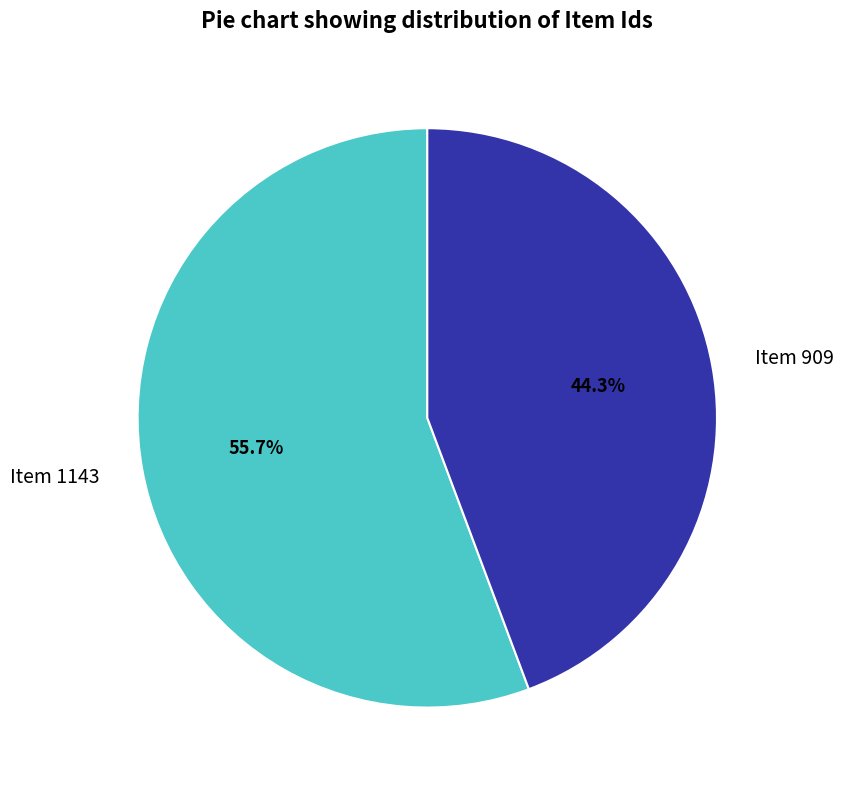

To the nearest percent, what is the difference between the largest and smallest slice percentages?

11%